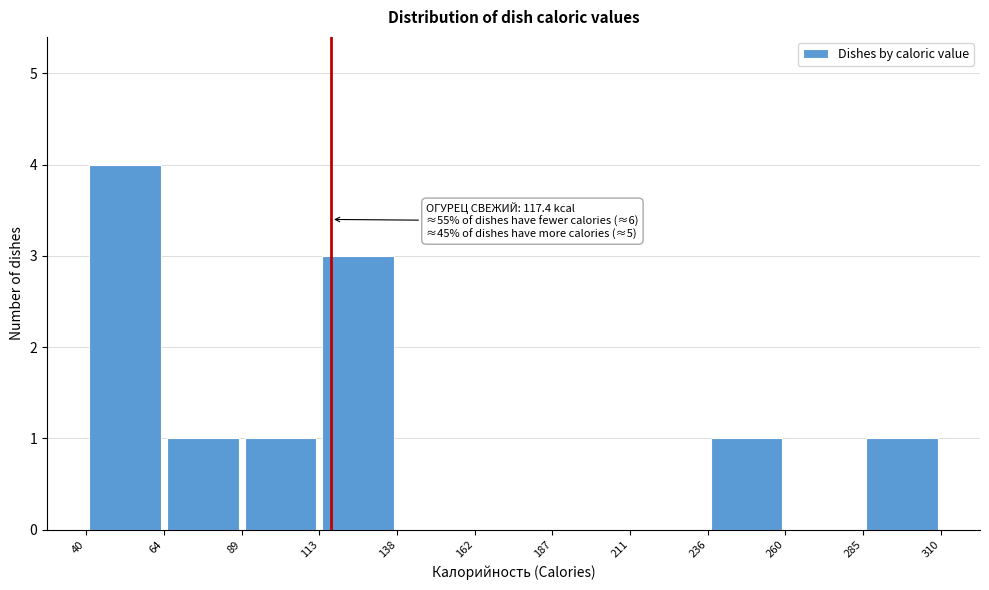

Over which range of the x-axis is the bar tallest?

40 to 64